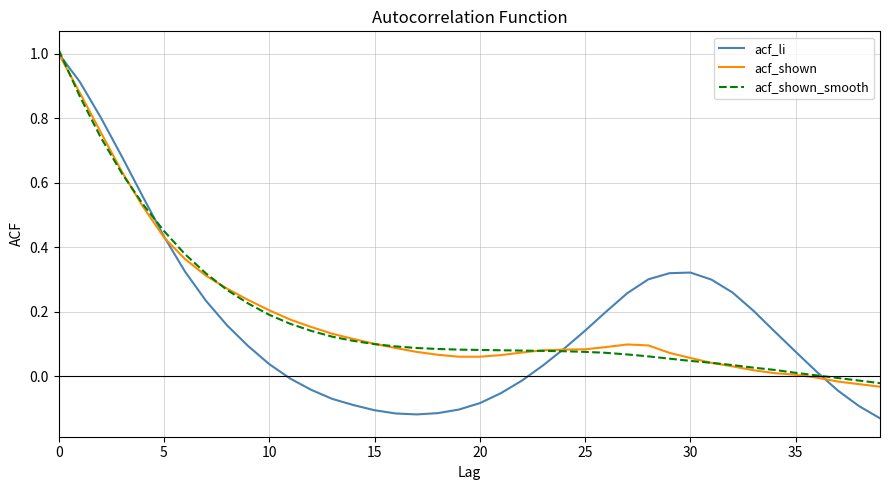

What are all the series names shown in the legend?

acf_li, acf_shown, acf_shown_smooth